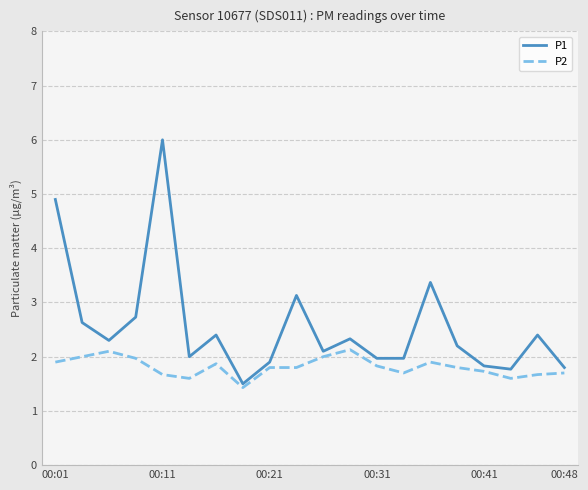

What is the greatest value displayed?

6.0